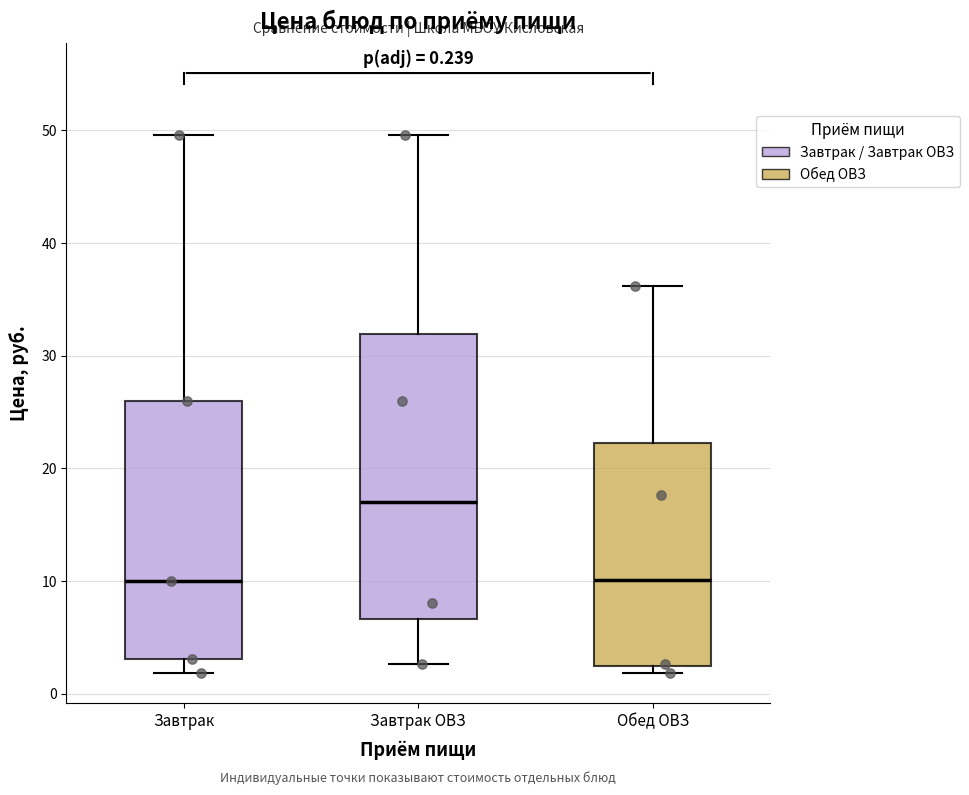

Which box's median line is the highest?

Завтрак ОВЗ